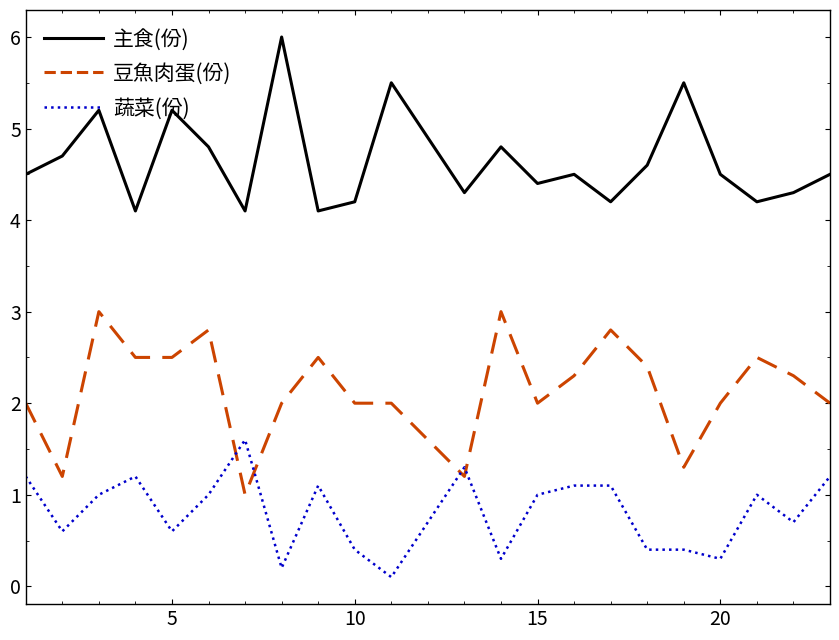

What is the difference between the maximum and minimum values in the 蔬菜(份) series?

1.5